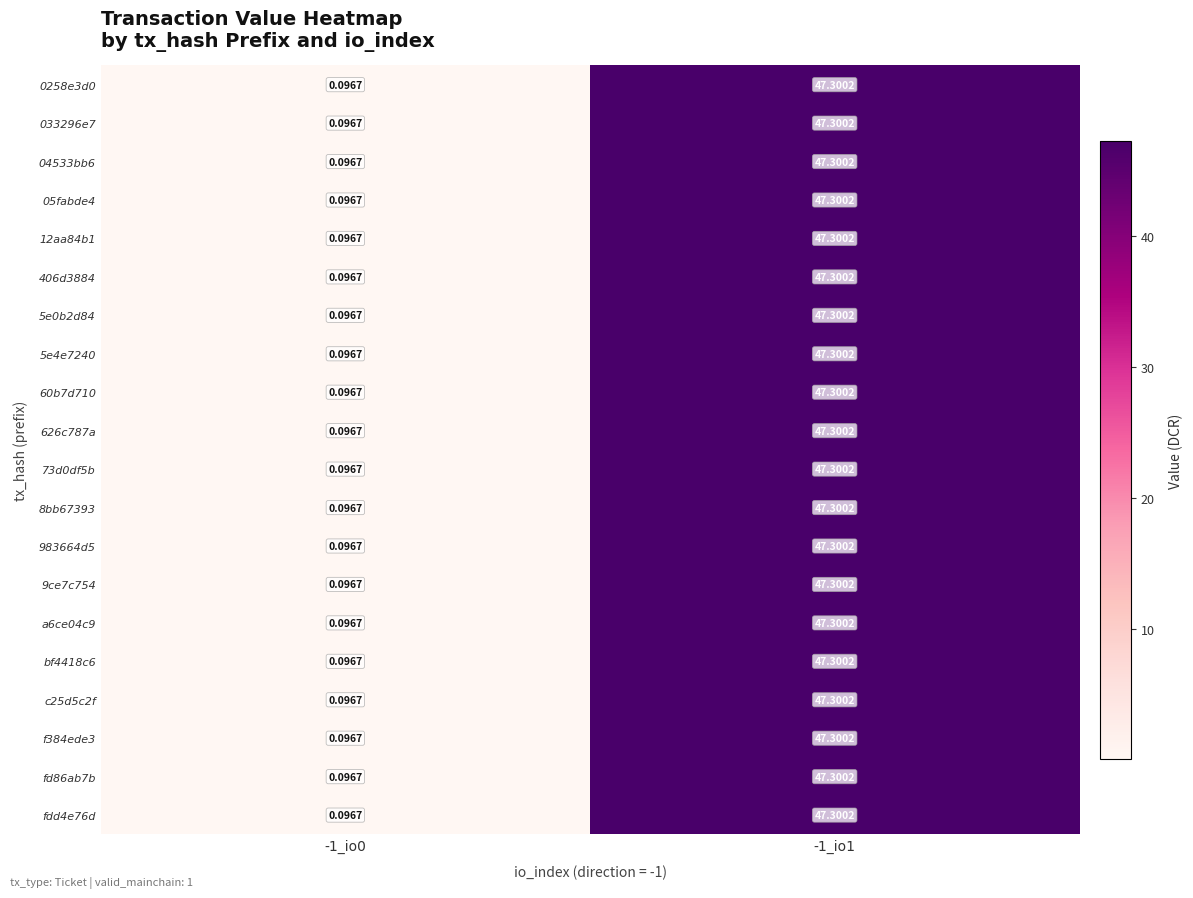

How many data points in 05fabde4 are less than 47?

1